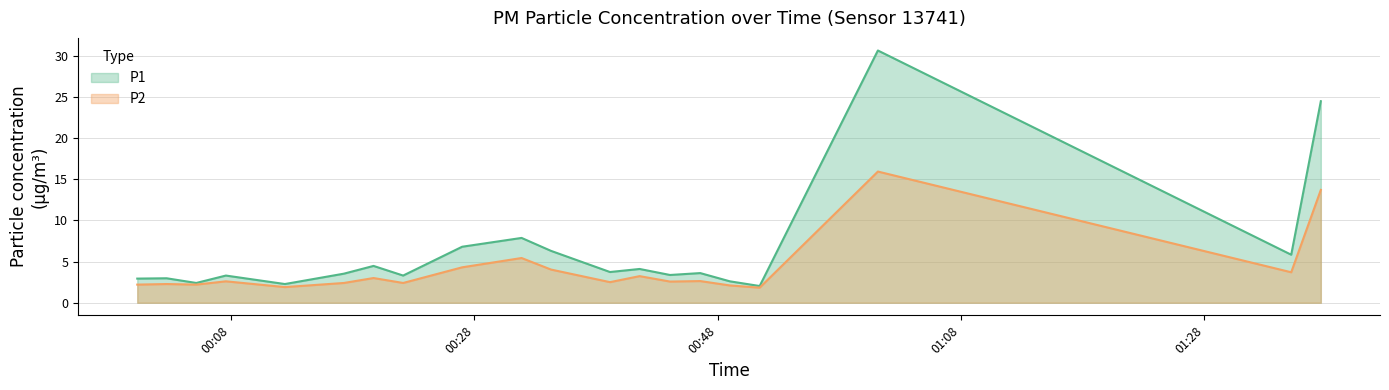

What is the approximate value of P2 at 08:30?

2.6